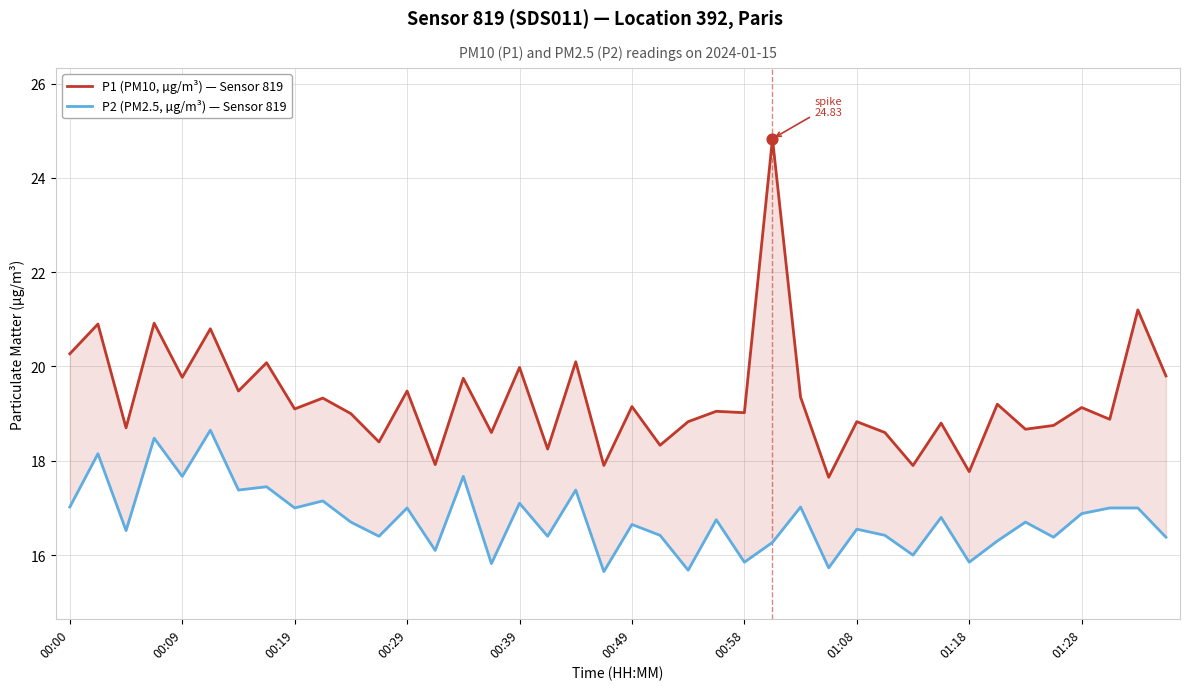

Which series has the largest total across all categories?

P1 (PM10, µg/m³)